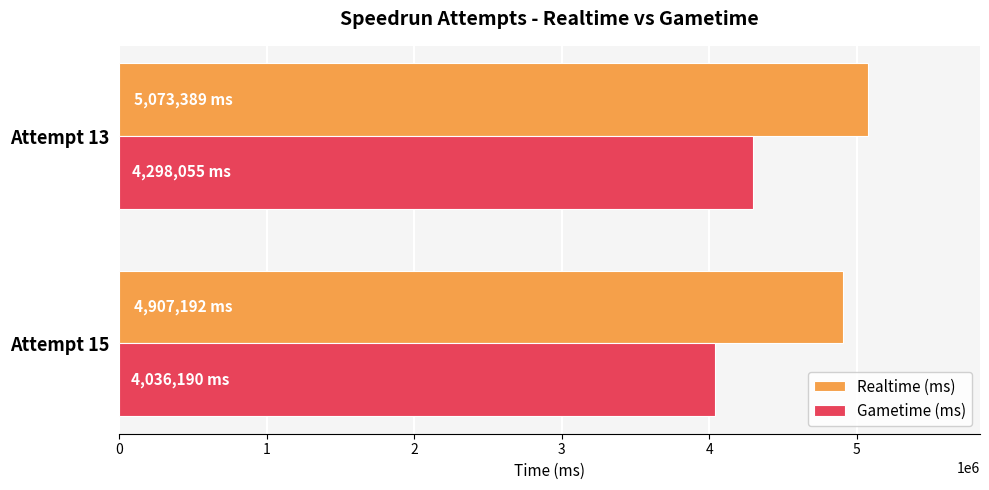

At Attempt 13, list the series in order from smallest to largest.

Gametime (ms), Realtime (ms)